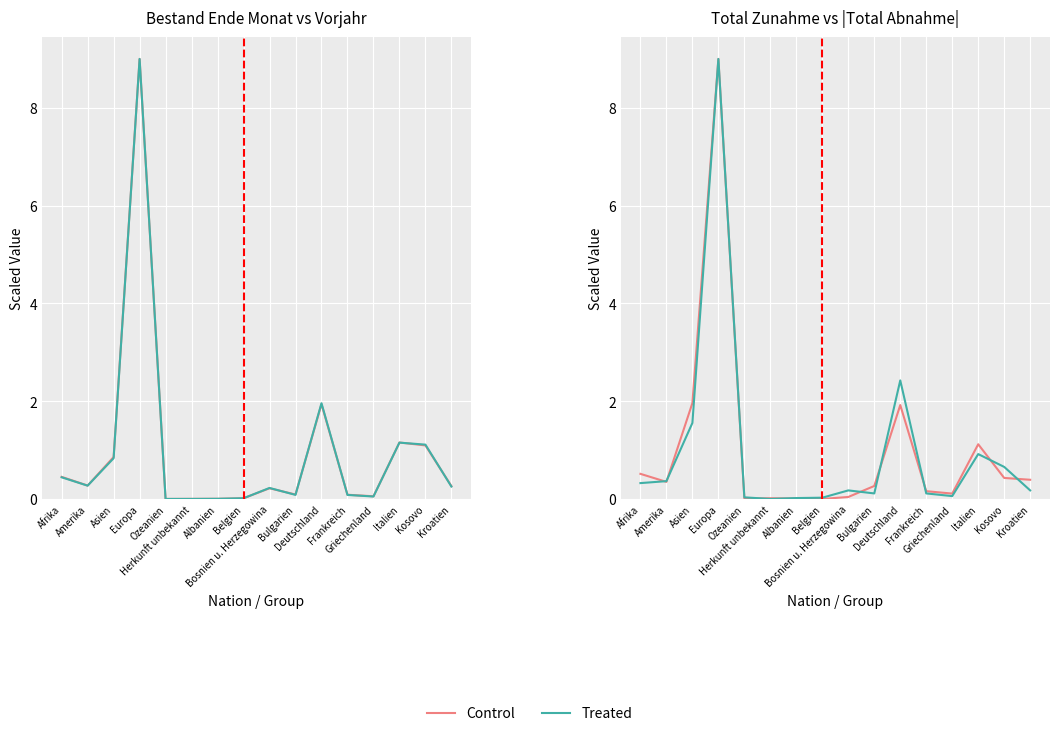

Rank the categories by Treated value from lowest to highest.

Herkunft unbekannt, Albanien, Belgien, Ozeanien, Griechenland, Bulgarien, Frankreich, Bosnien u. Herzegowina, Kroatien, Afrika, Amerika, Kosovo, Italien, Asien, Deutschland, Europa